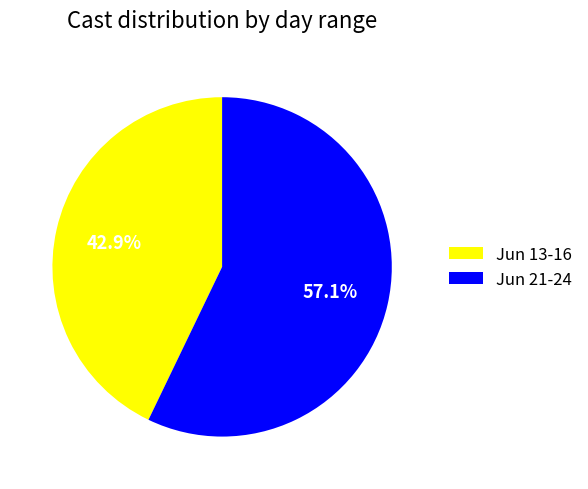

Which has a higher value, Jun 21-24 or Jun 13-16?

Jun 21-24